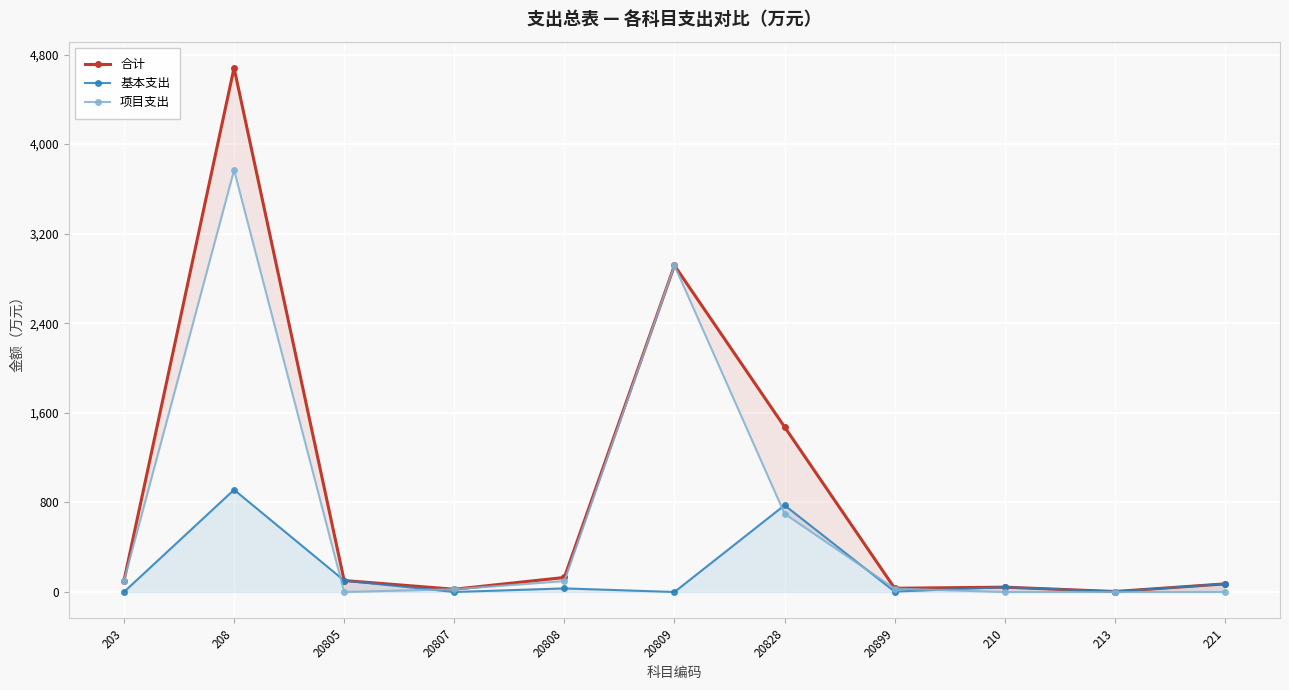

How many distinct data groups are displayed?

3